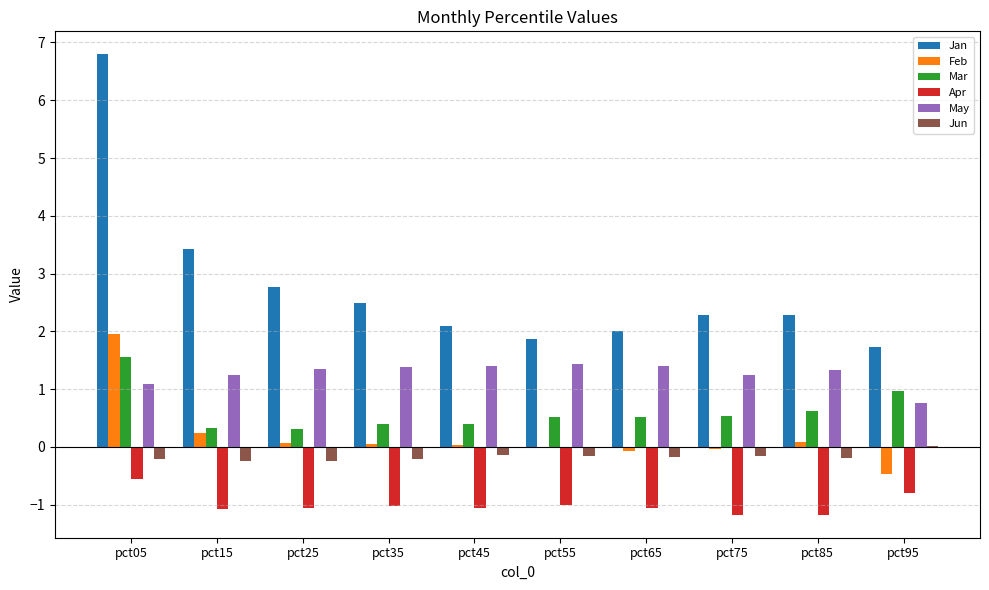

What is the maximum value shown in the chart?

6.8